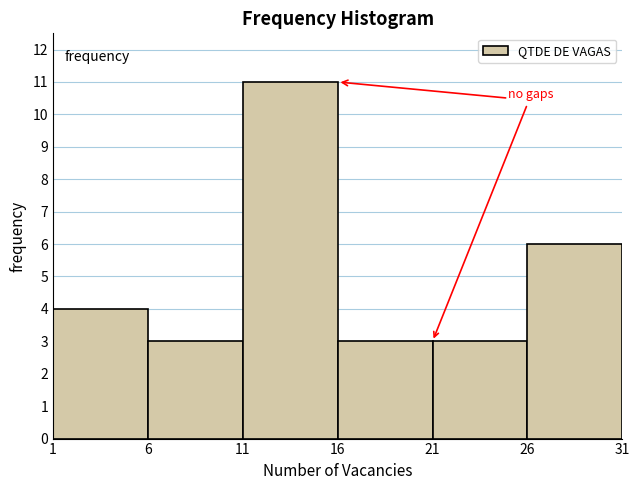

Reading left to right, what are all the values shown in this chart?

4	3	11	3	3	6